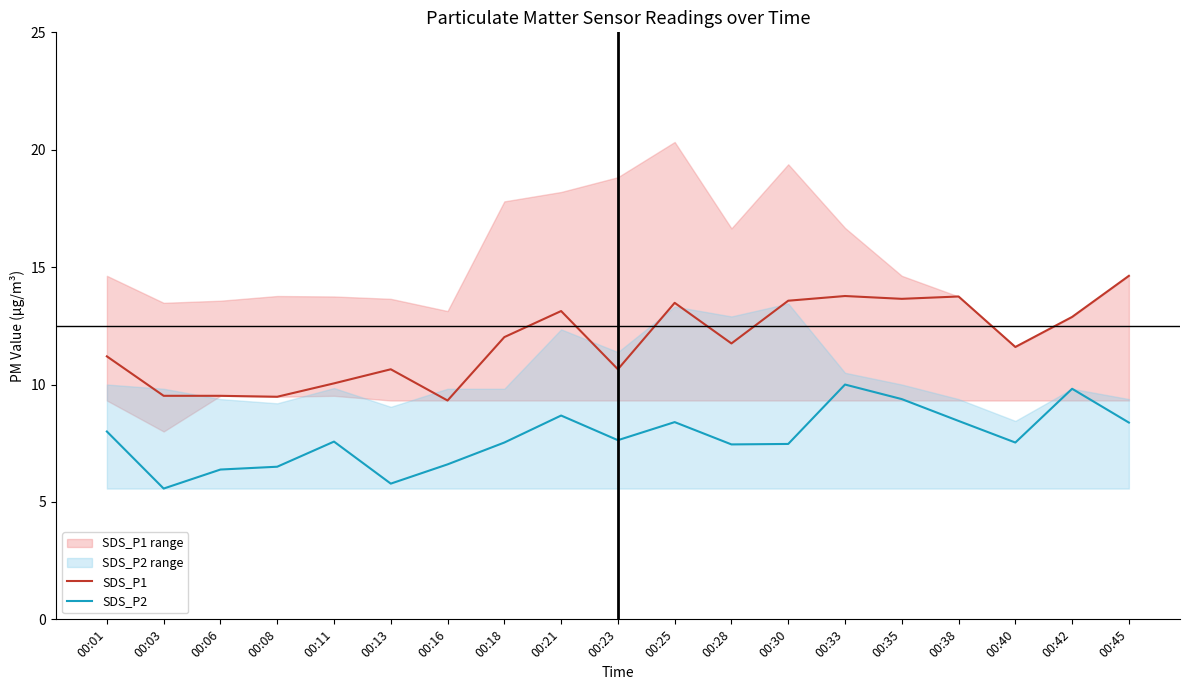

Reading left to right, extract all data points from this chart.

SDS_P1: 11.2	9.5	9.5	9.5	10.1	10.7	9.3	12.0	13.1	10.7	13.5	11.8	13.6	13.8	13.7	13.8	11.6	12.9	14.6
SDS_P2: 8.0	5.6	6.4	6.5	7.6	5.8	6.6	7.5	8.7	7.6	8.4	7.5	7.5	10.0	9.4	8.4	7.5	9.8	8.4